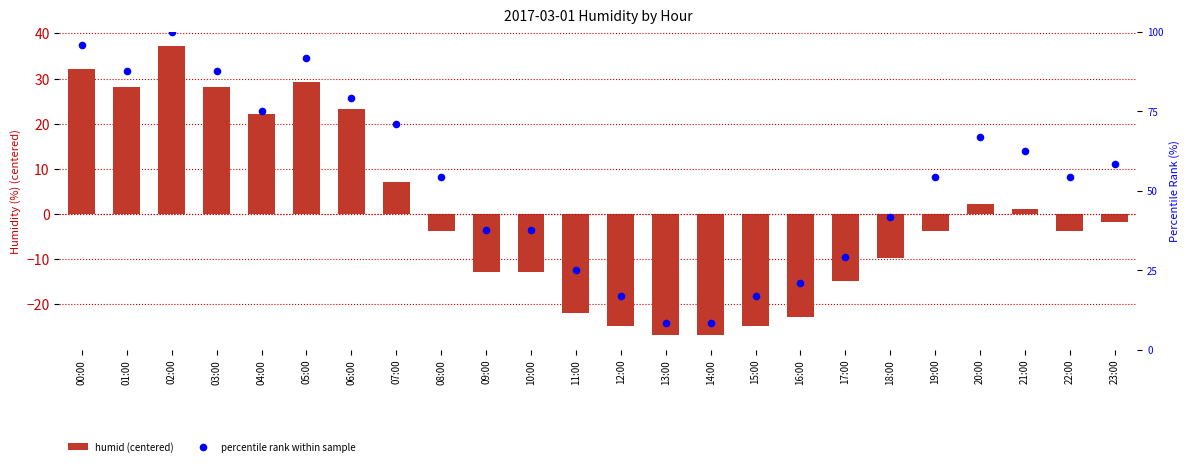

At which category is the sum across all series the highest?

02:00